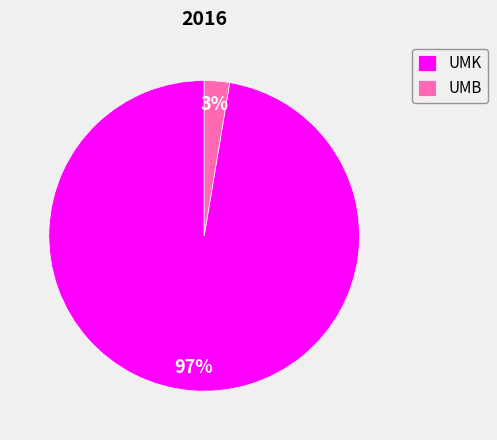

To the nearest percent, what portion does UMB represent?

3%